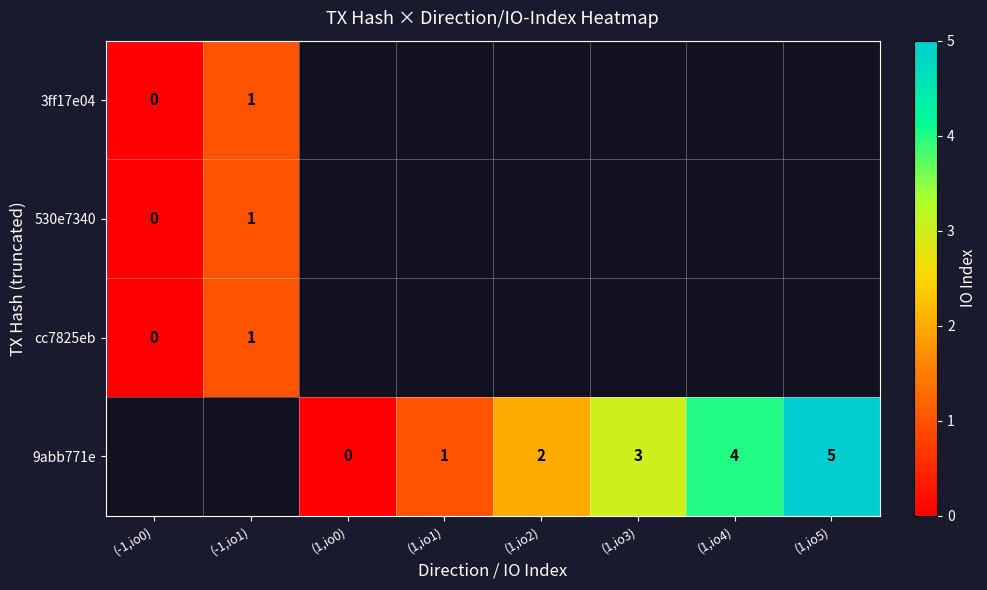

True or false: 9abb771e has a value of 3 at (1,io3).

True